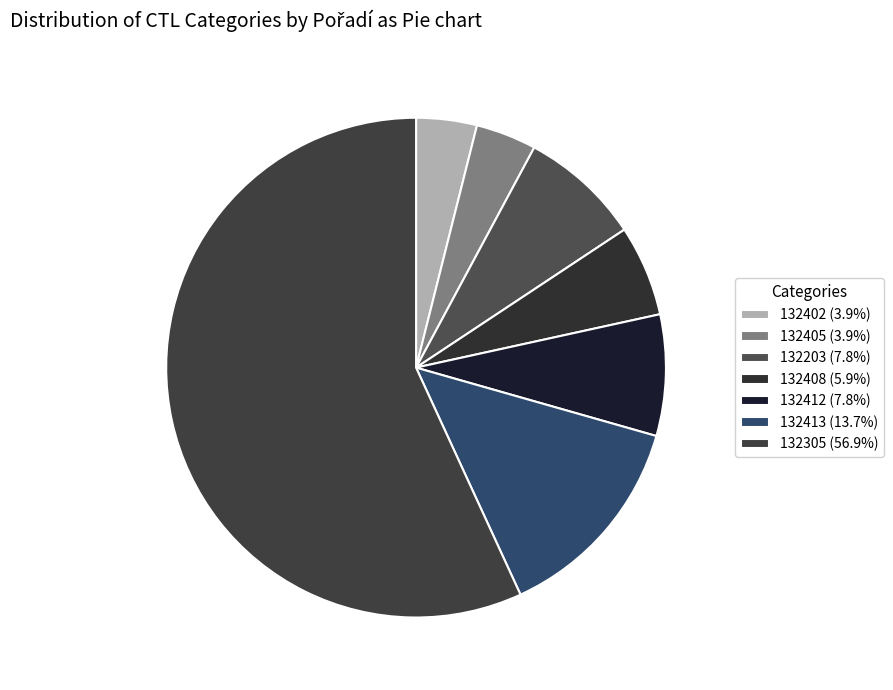

Do 132408 and 132412 together represent more than half of the pie?

No